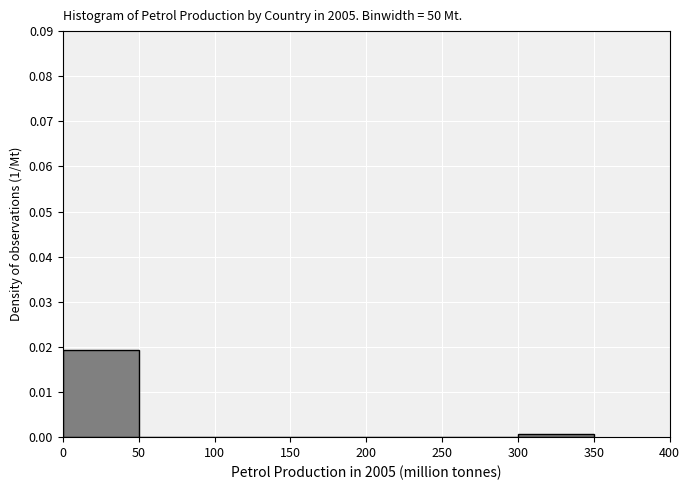

Reading left to right, transcribe this chart: for each bar, give the range it covers on the x-axis and its height. The values are not printed on the chart, so give them approximately, as read against the axis.

0 to 50: 0.019
50 to 100: 0
100 to 150: 0
150 to 200: 0
200 to 250: 0
250 to 300: 0
300 to 350: under 0.001